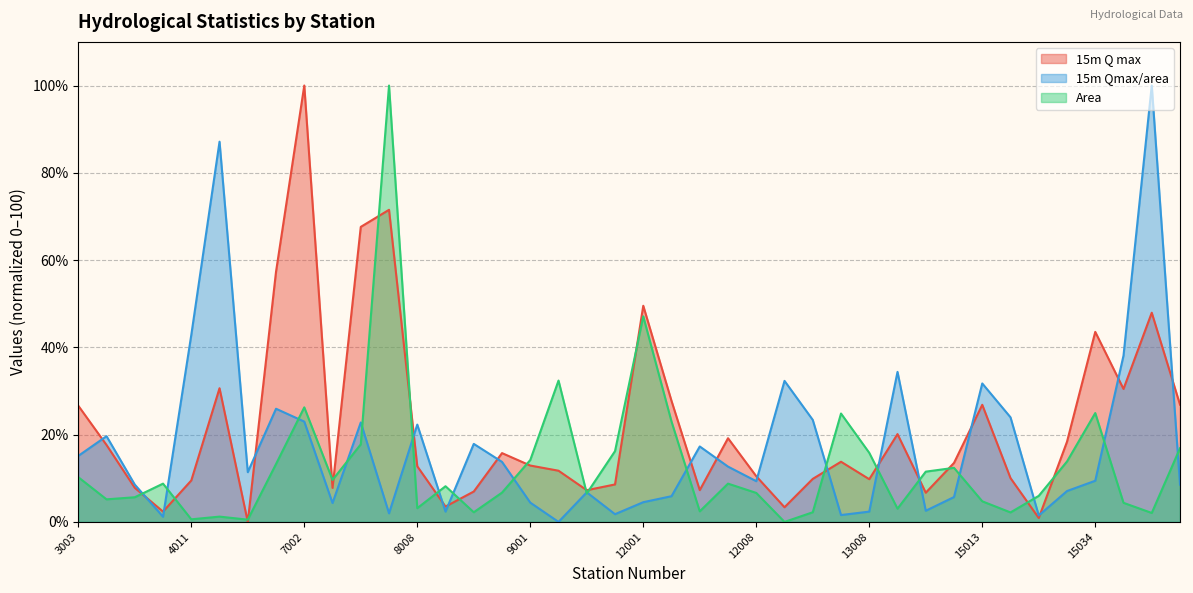

Reading left to right, what are all the values shown in this chart?

15m Q max: 3003=26.6	3004=17.6	4003=7.8	4007=2.4	4011=9.5	6011=30.6	6012=0.0	7001=57.3	7002=100.0	7004=7.8	8004=67.6	8006=71.5	8008=12.7	8009=3.5	8011=7.0	8013=15.8	9001=12.9	9002=11.7	9010=7.3	11003=8.6	12001=49.5	12003=27.7	12005=7.3	12007=19.2	12008=10.5	12009=3.4	13004=9.9	13007=13.8	13008=9.8	13009=20.1	15010=6.7	15011=13.5	15013=26.8	15014=10.0	15023=0.9	15025=18.4	15034=43.5	15039=30.5	16003=47.9	18003=26.9
15m Qmax/area: 3003=15.1	3004=19.6	4003=8.5	4007=1.2	4011=42.8	6011=87.1	6012=11.4	7001=25.9	7002=23.0	7004=4.3	8004=22.8	8006=2.0	8008=22.3	8009=2.4	8011=17.9	8013=13.8	9001=4.4	9002=0.0	9010=6.8	11003=1.8	12001=4.5	12003=5.9	12005=17.3	12007=12.7	12008=9.3	12009=32.3	13004=23.4	13007=1.6	13008=2.4	13009=34.4	15010=2.6	15011=5.7	15013=31.7	15014=24.0	15023=1.5	15025=7.1	15034=9.4	15039=38.1	16003=100.0	18003=8.5
Area: 3003=10.3	3004=5.2	4003=5.6	4007=8.8	4011=0.6	6011=1.2	6012=0.5	7001=13.3	7002=26.3	7004=9.6	8004=17.8	8006=100.0	8008=3.1	8009=8.2	8011=2.2	8013=6.7	9001=14.2	9002=32.4	9010=6.5	11003=16.2	12001=47.1	12003=23.0	12005=2.4	12007=8.8	12008=6.6	12009=0.0	13004=2.2	13007=24.8	13008=15.8	13009=3.0	15010=11.5	15011=12.4	15013=4.7	15014=2.2	15023=6.0	15025=13.8	15034=24.9	15039=4.4	16003=2.1	18003=16.9